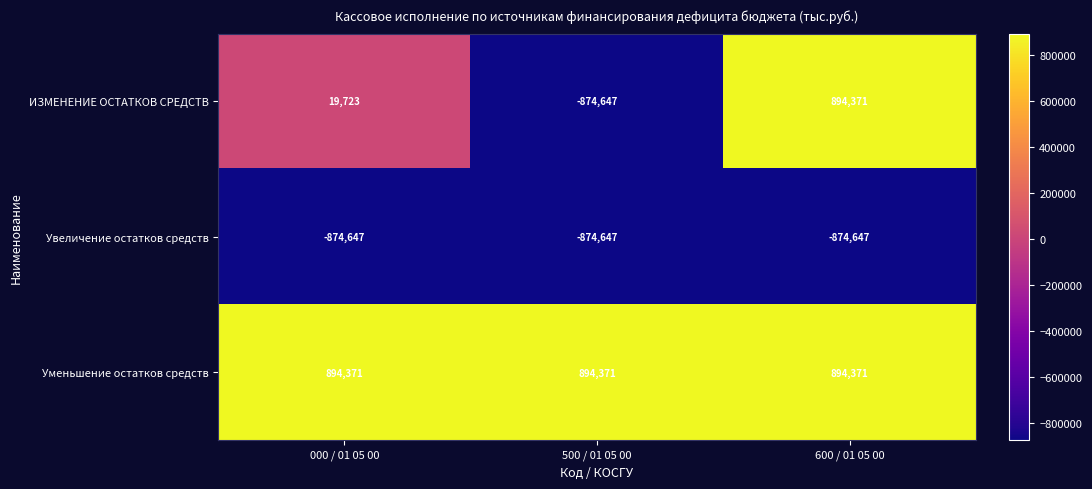

Between 500 / 01 05 00 and 600 / 01 05 00, which series saw the biggest shift?

ИЗМЕНЕНИЕ ОСТАТКОВ СРЕДСТВ